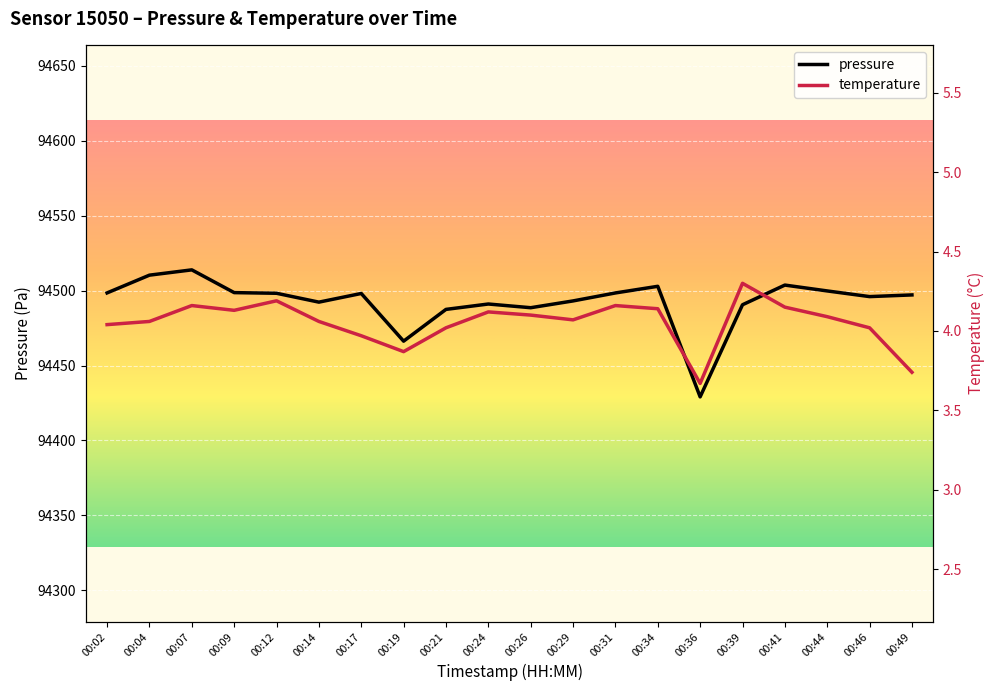

True or false: pressure has a value of 94498.4 at 00:02.

True